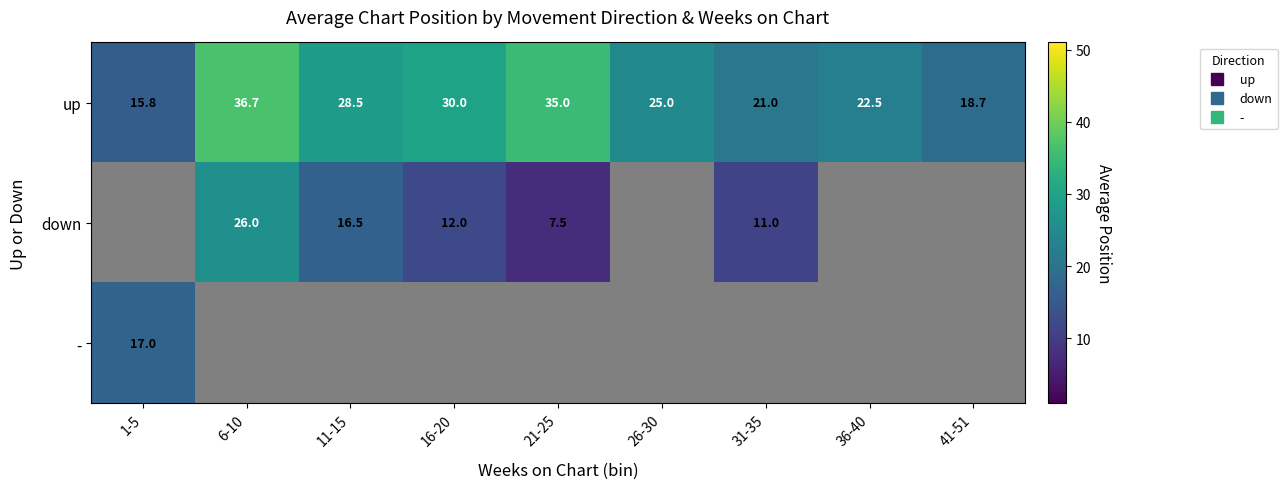

Count the number of categories in the chart.

9